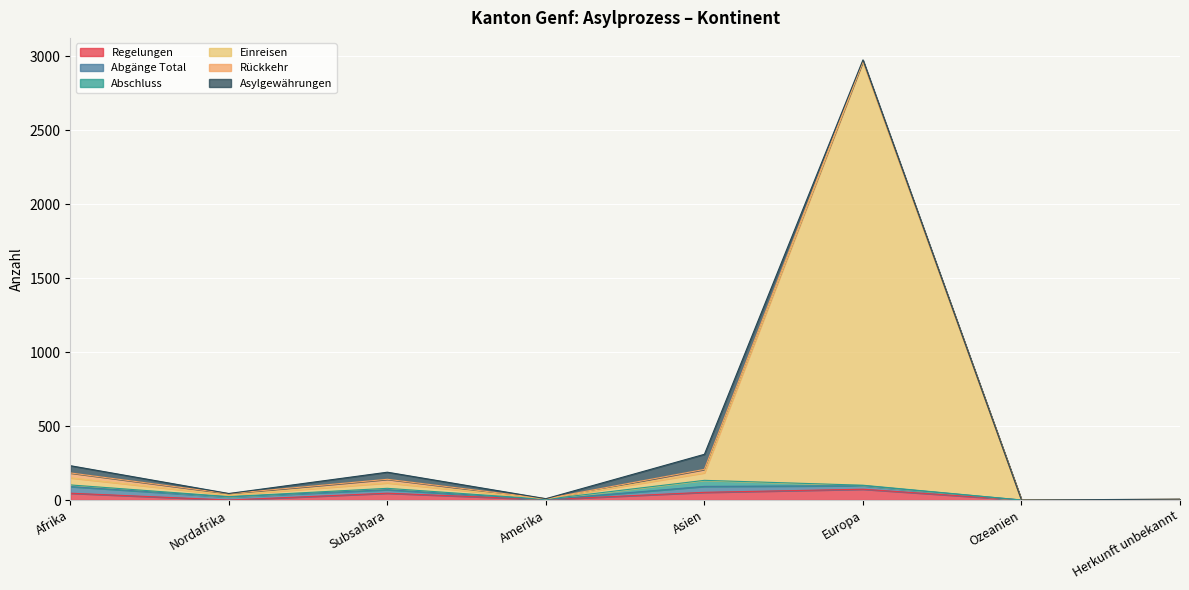

Which series has the widest spread of values?

Einreisen